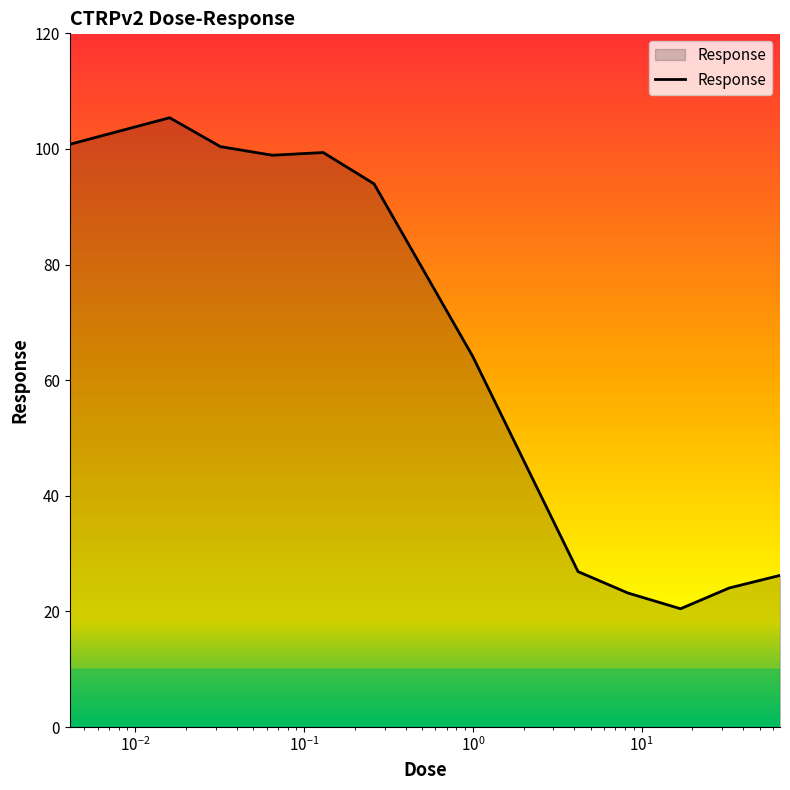

What is the maximum value shown in the chart?

105.4